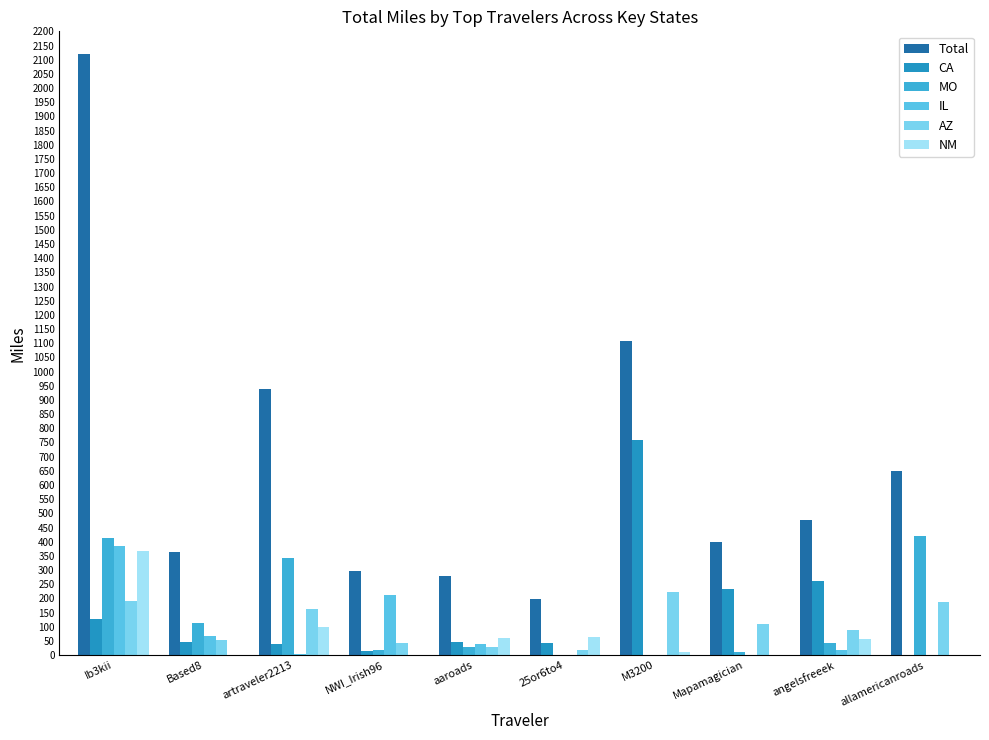

Which series changed the most between M3200 and angelsfreeek?

Total